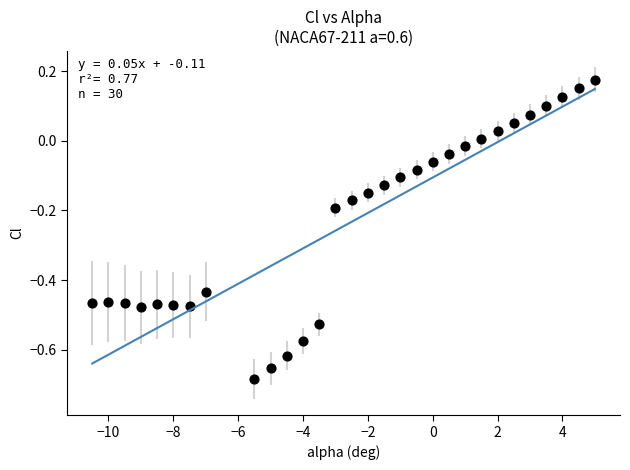

What is the range of Y values (max minus min)?

0.9